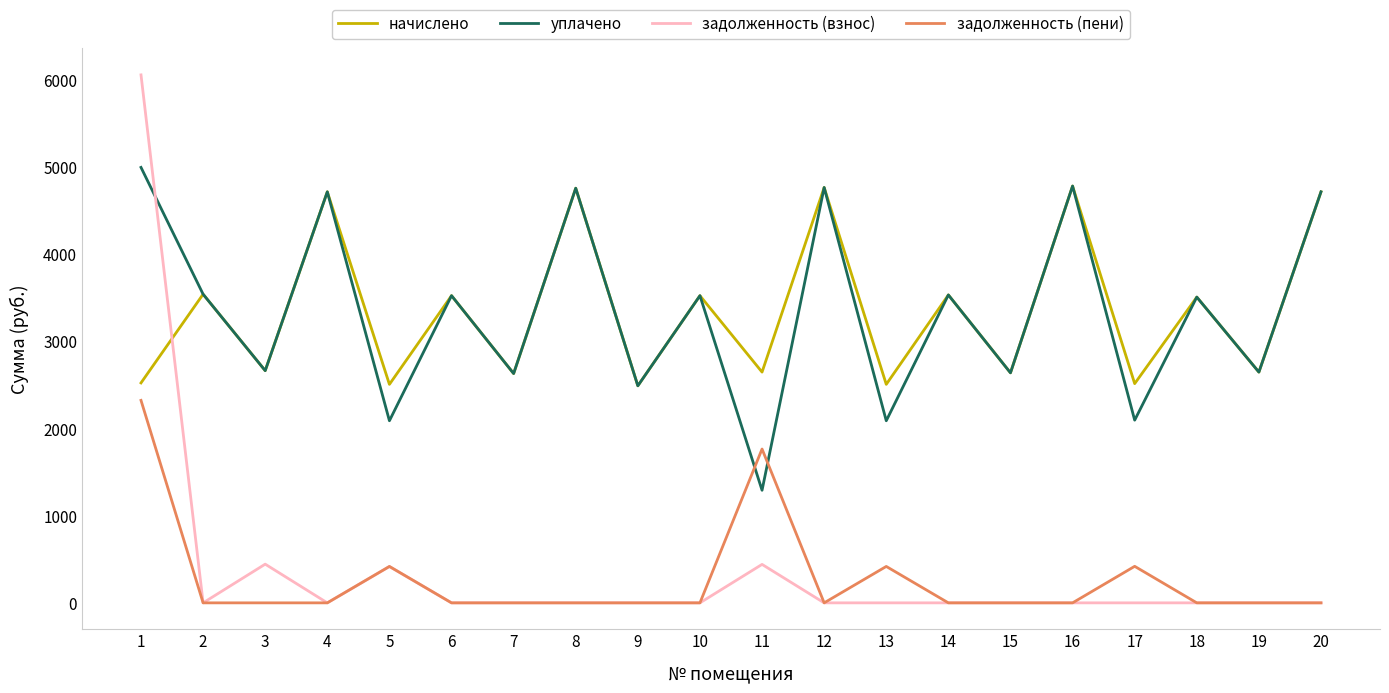

What are all the series names shown in the legend?

начислено, уплачено, задолженность (взнос), задолженность (пени)